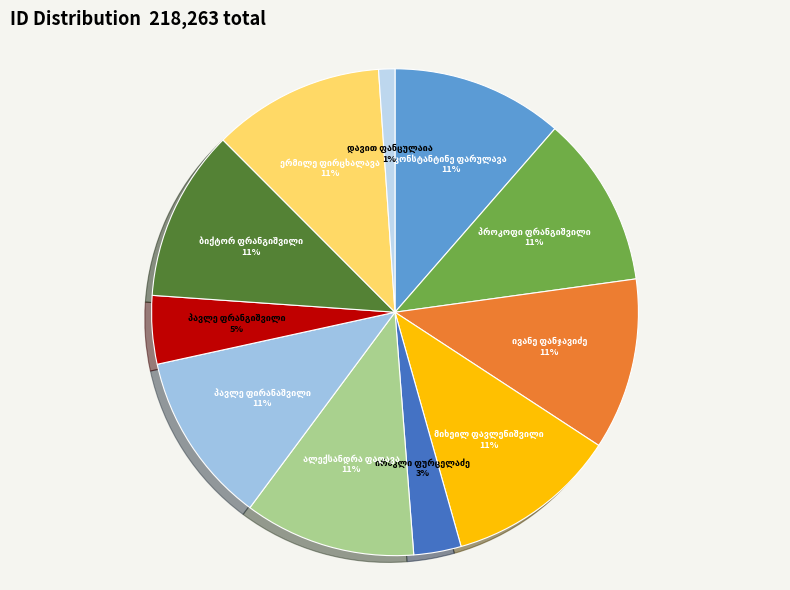

How many slices are in this pie chart?

11